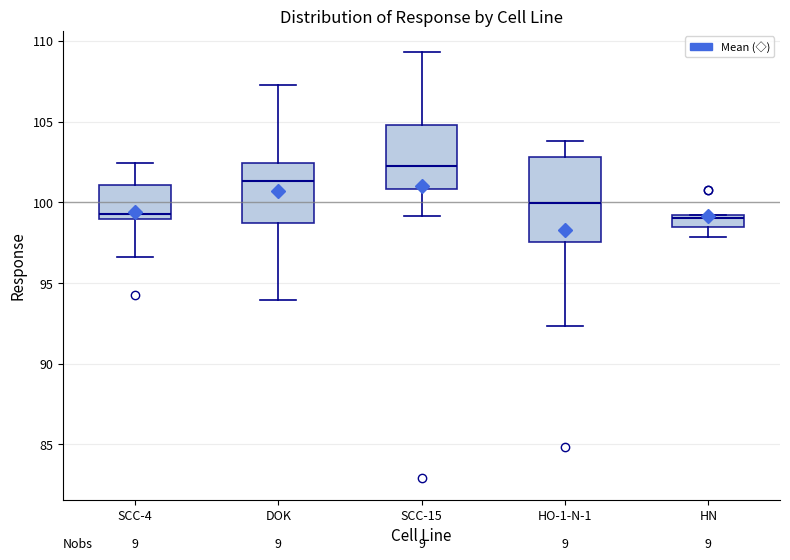

Where does the lower whisker of the box for SCC-4 end on the y-axis? The values are not printed on the chart, so give them approximately, as read against the axis.

96.5